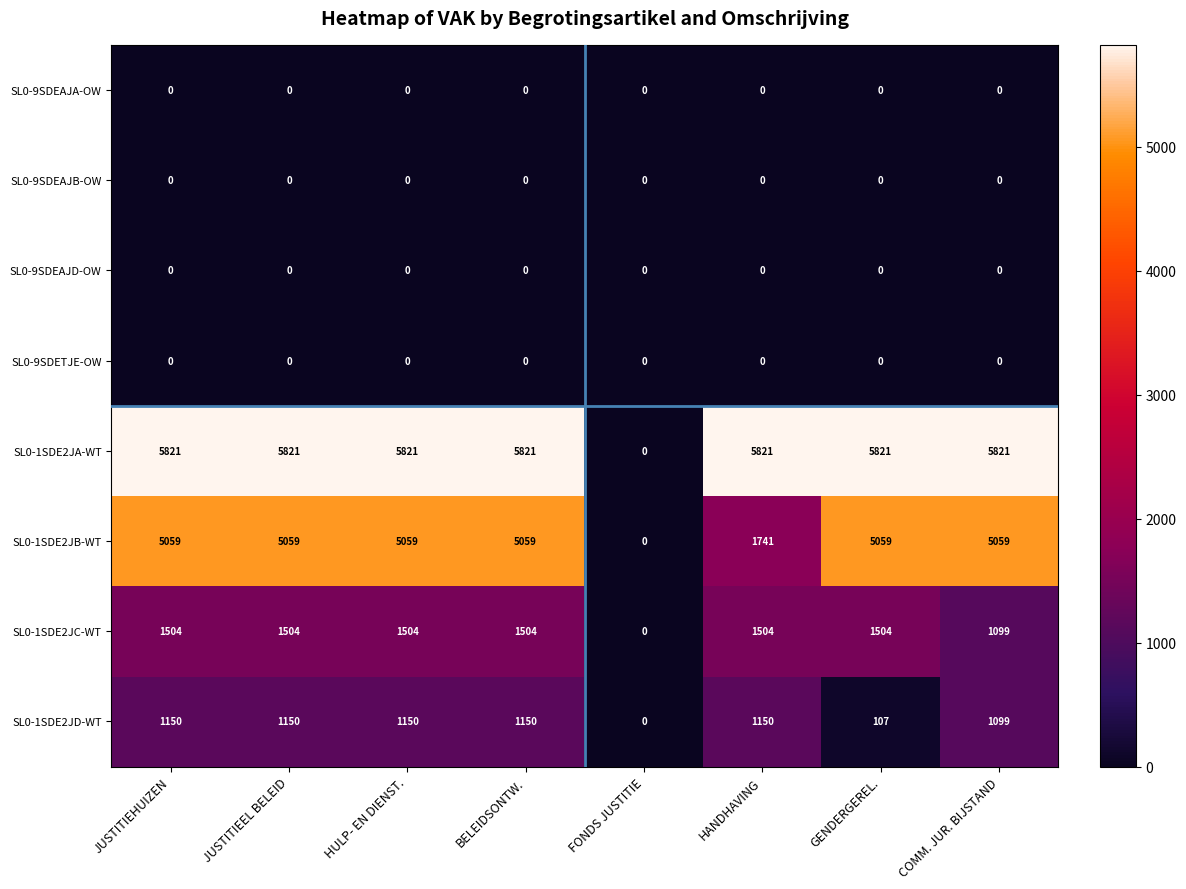

How many series are shown in this chart?

8